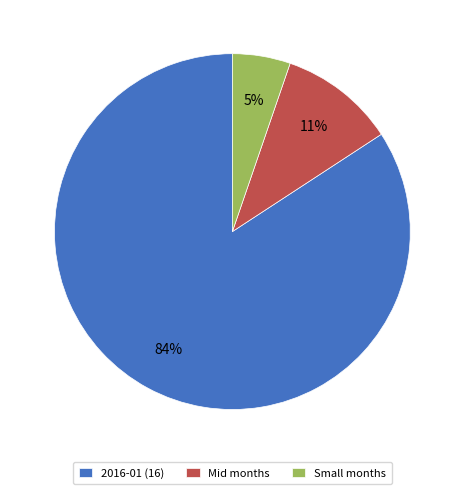

Rank the categories by value from highest to lowest.

2016-01 (16), Mid months, Small months